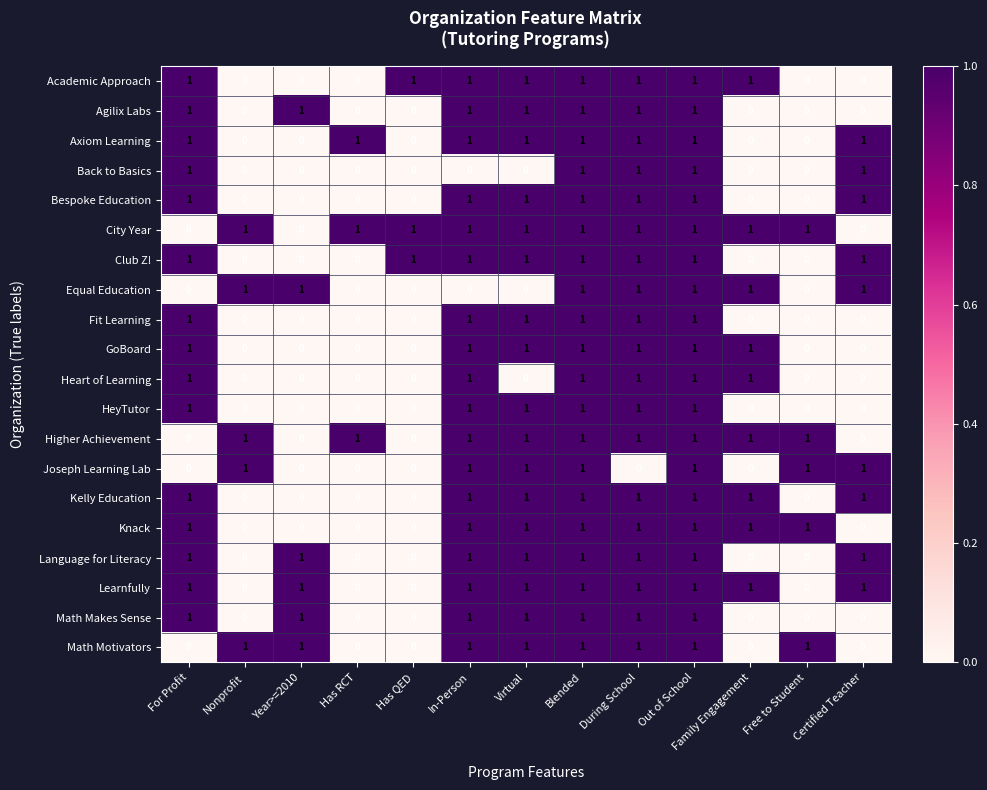

Count the Academic Approach values in the range 0 to 1.

13